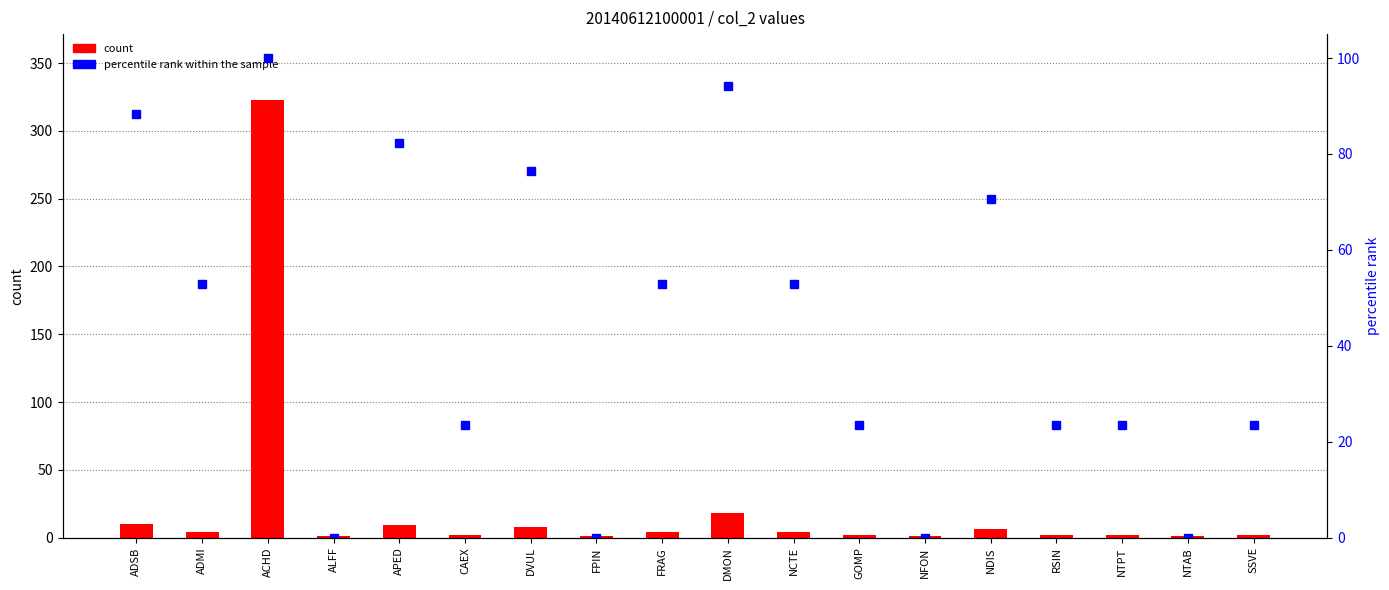

The value of count at NTAB is 1.6. True or false?

False